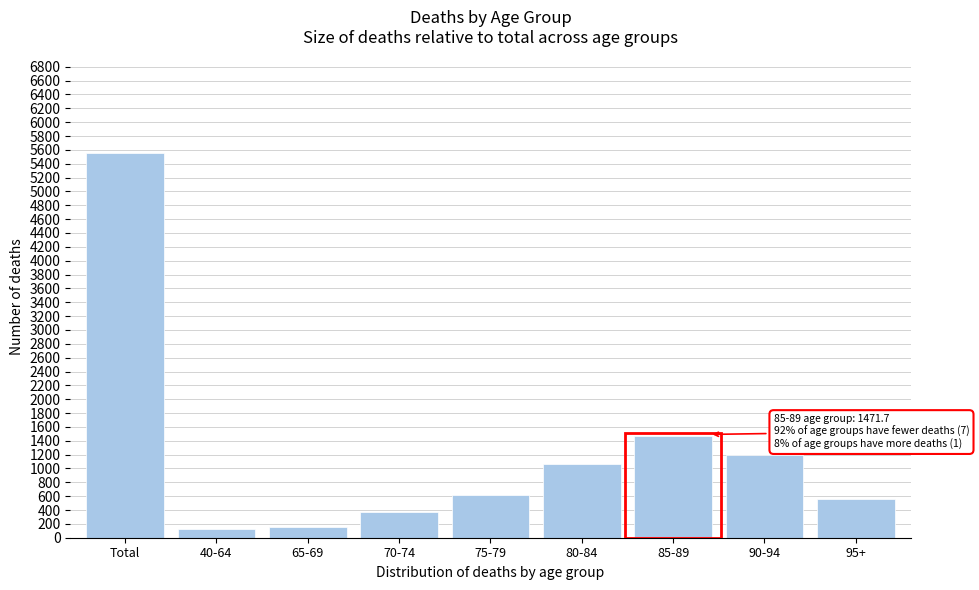

What is the difference between the second highest and minimum values?

1341.9